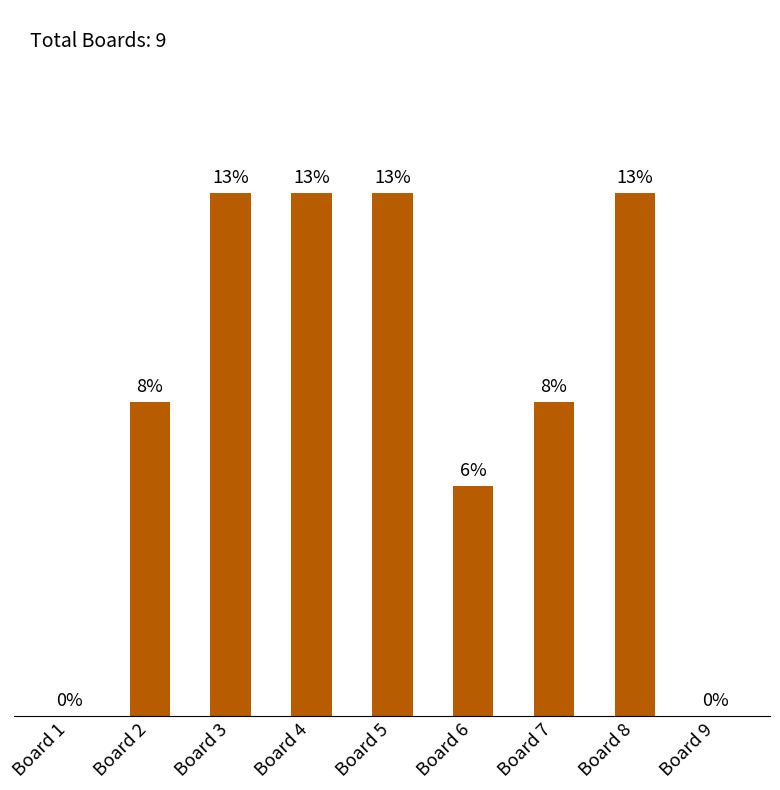

Rank the categories by value from highest to lowest.

Board 3, Board 4, Board 5, Board 8, Board 2, Board 7, Board 6, Board 1, Board 9